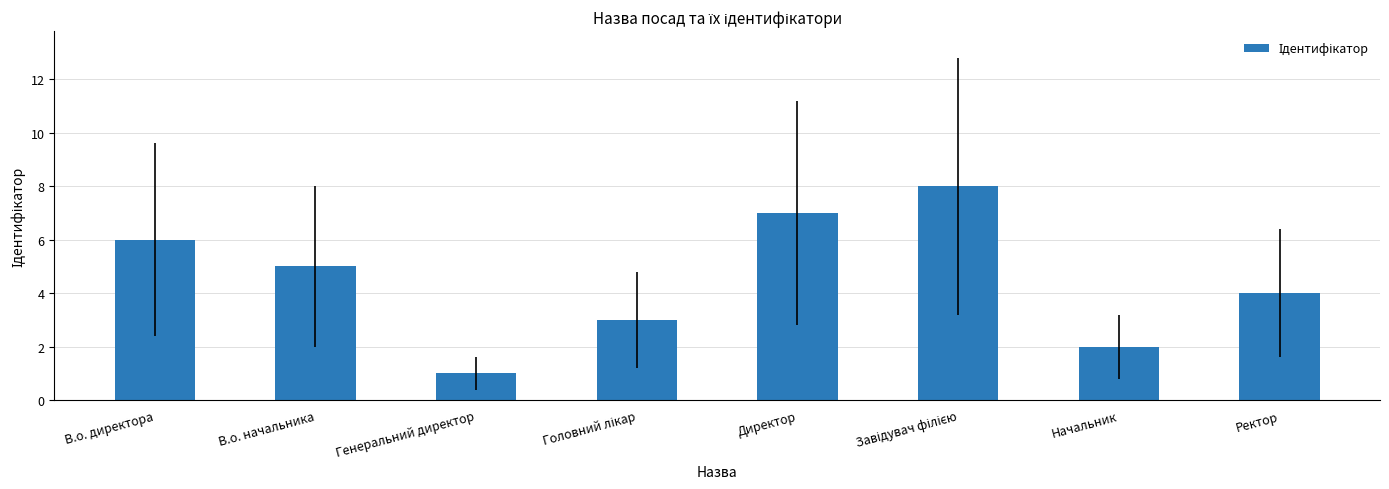

Reading right to left, transcribe all the data shown in this chart.

4	2	8	7	3	1	5	6